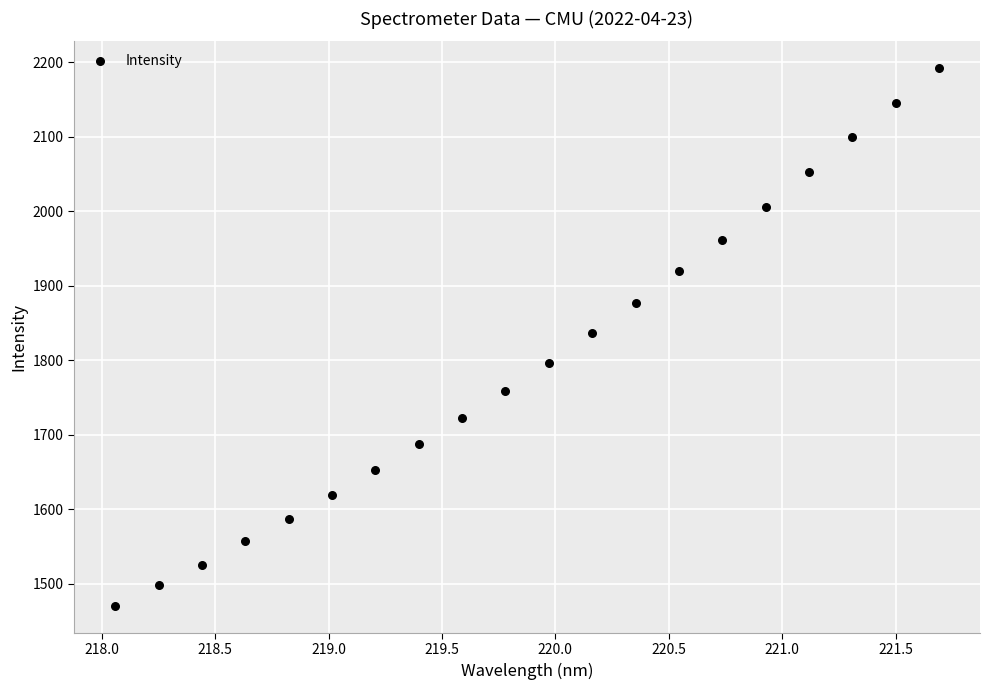

What is the range of X values (max minus min)?

3.6